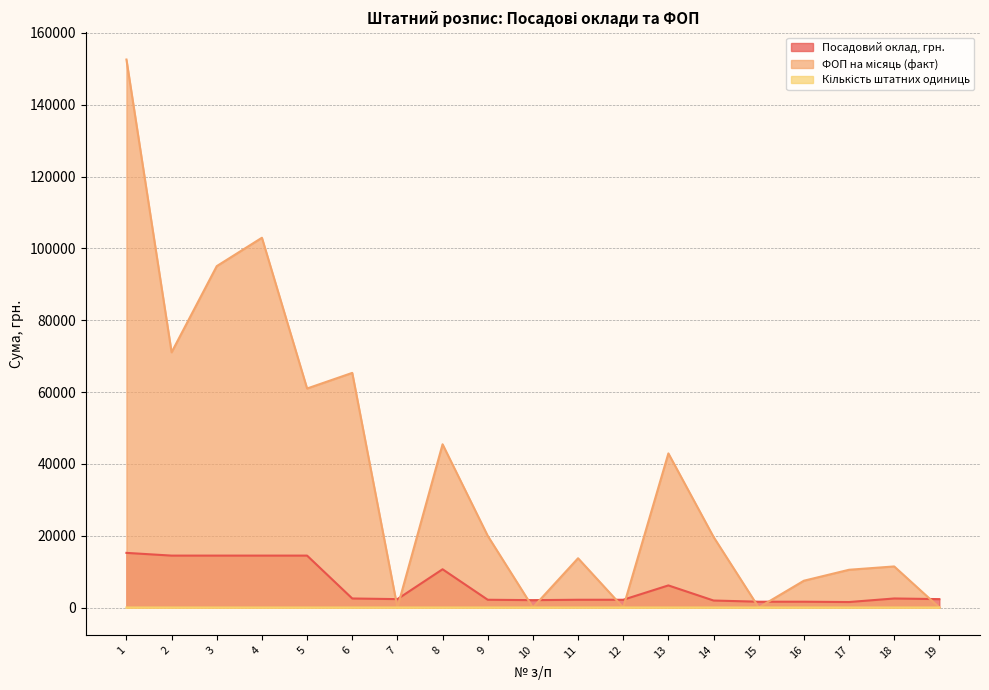

Which series has the widest spread of values?

ФОП на місяць (факт)